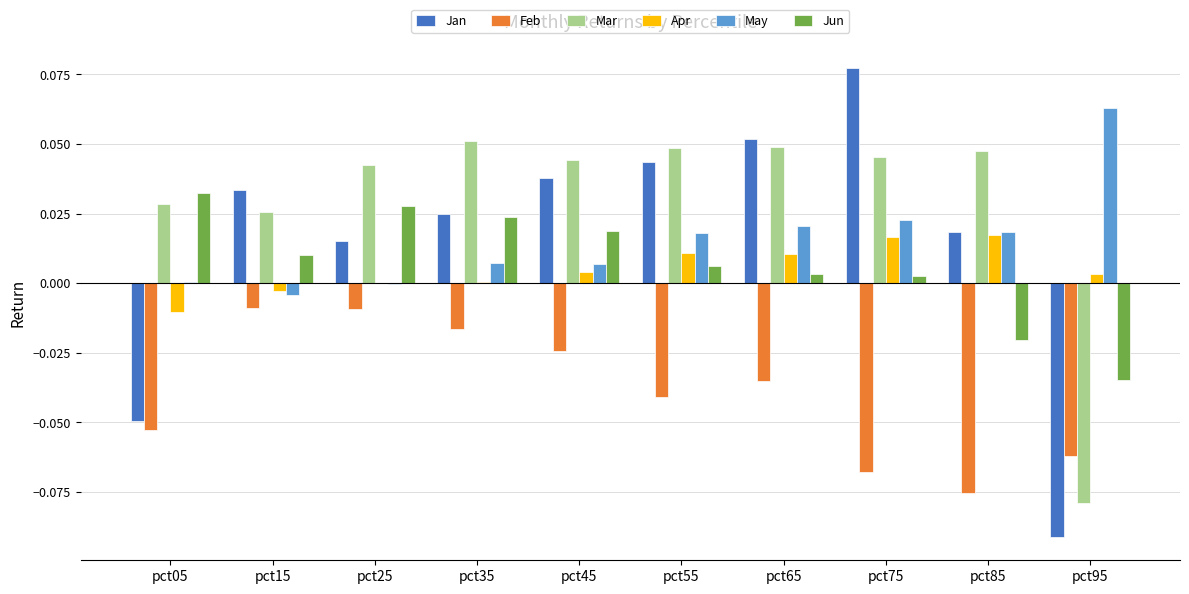

Is the value of May at pct95 greater than the value of Apr at pct25?

Yes